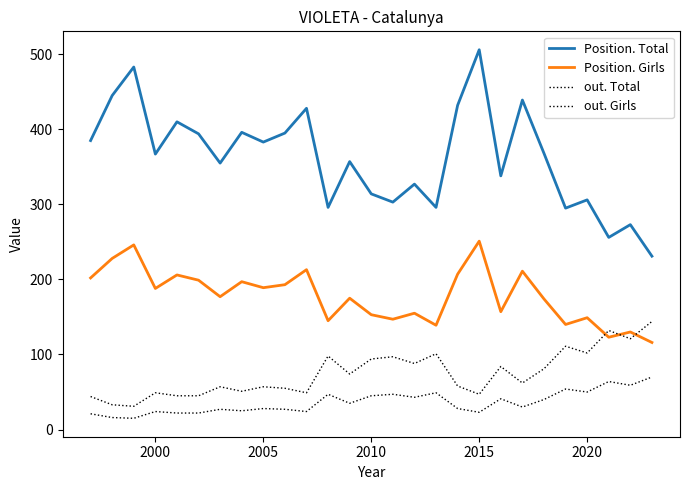

Does the chart display data point markers on the line(s)?

No